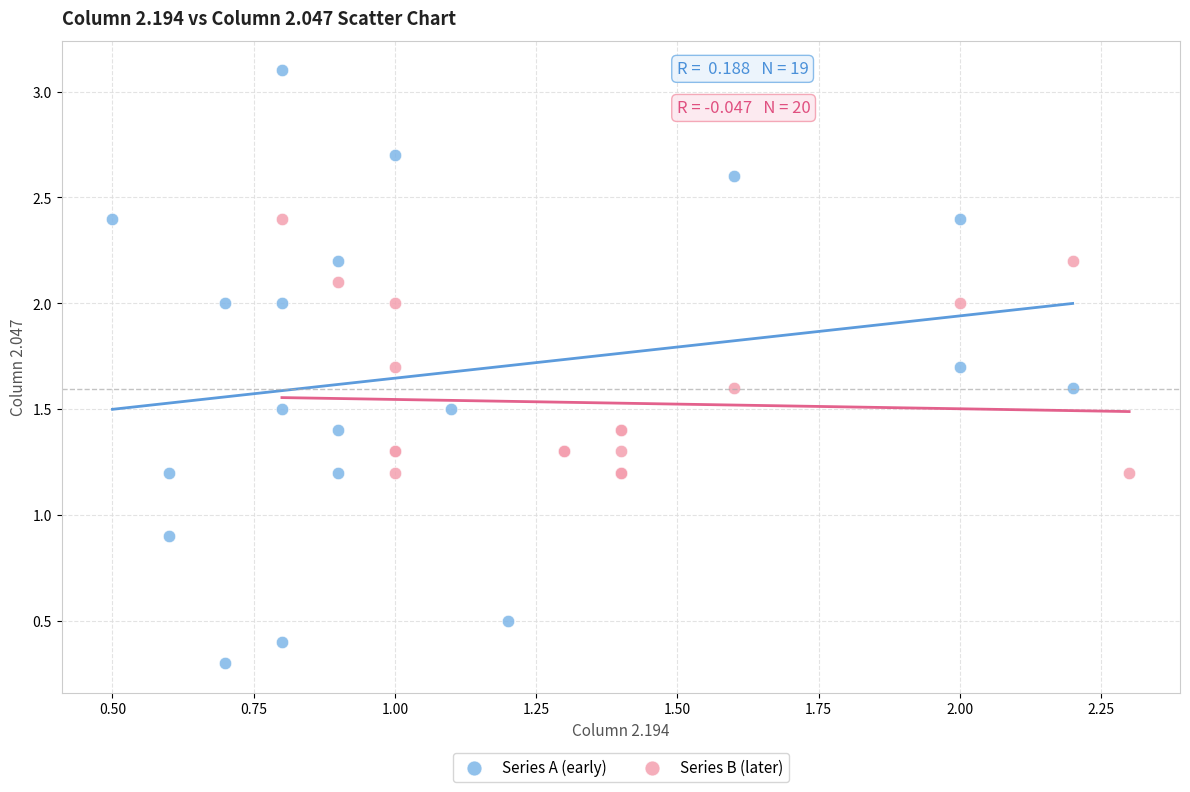

Which series reaches the maximum Y coordinate?

Series A (early)